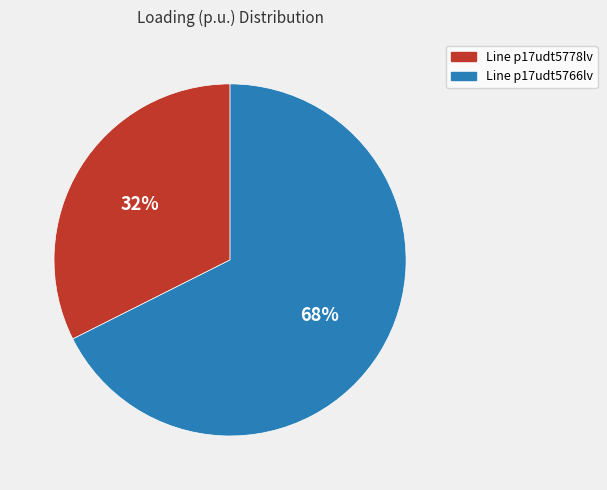

To the nearest percent, what is the average slice percentage?

50%